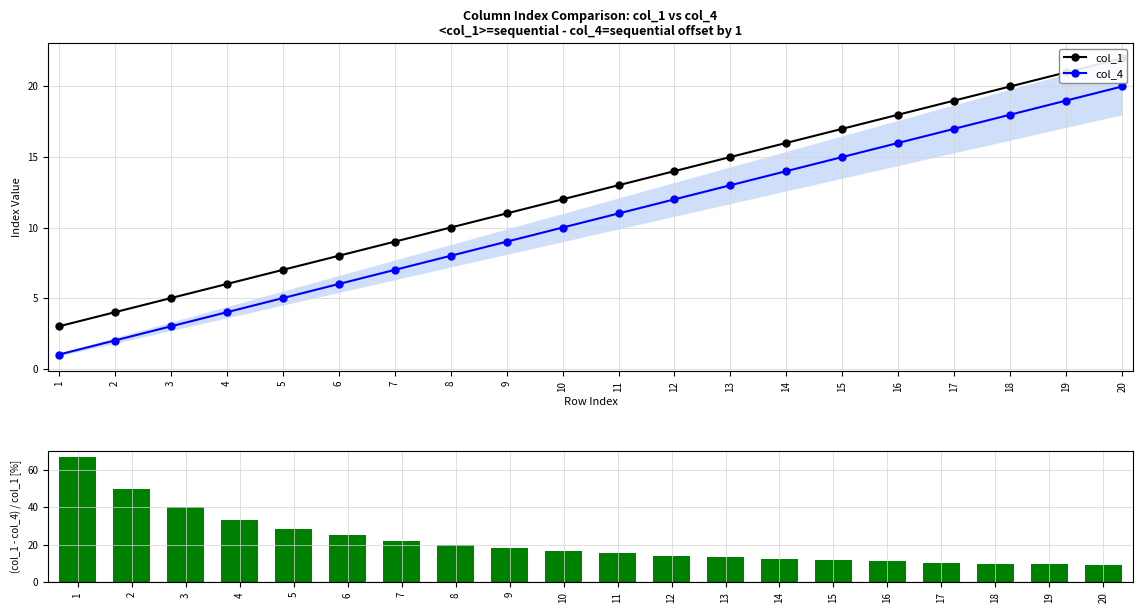

Reading right to left, transcribe all the data shown in this chart.

col_1: 22.0	21.0	20.0	19.0	18.0	17.0	16.0	15.0	14.0	13.0	12.0	11.0	10.0	9.0	8.0	7.0	6.0	5.0	4.0	3.0
col_4: 20.0	19.0	18.0	17.0	16.0	15.0	14.0	13.0	12.0	11.0	10.0	9.0	8.0	7.0	6.0	5.0	4.0	3.0	2.0	1.0
(col_1-col_4)/col_1 [%]: 9.1	9.5	10.0	10.5	11.1	11.8	12.5	13.3	14.3	15.4	16.7	18.2	20.0	22.2	25.0	28.6	33.3	40.0	50.0	66.7